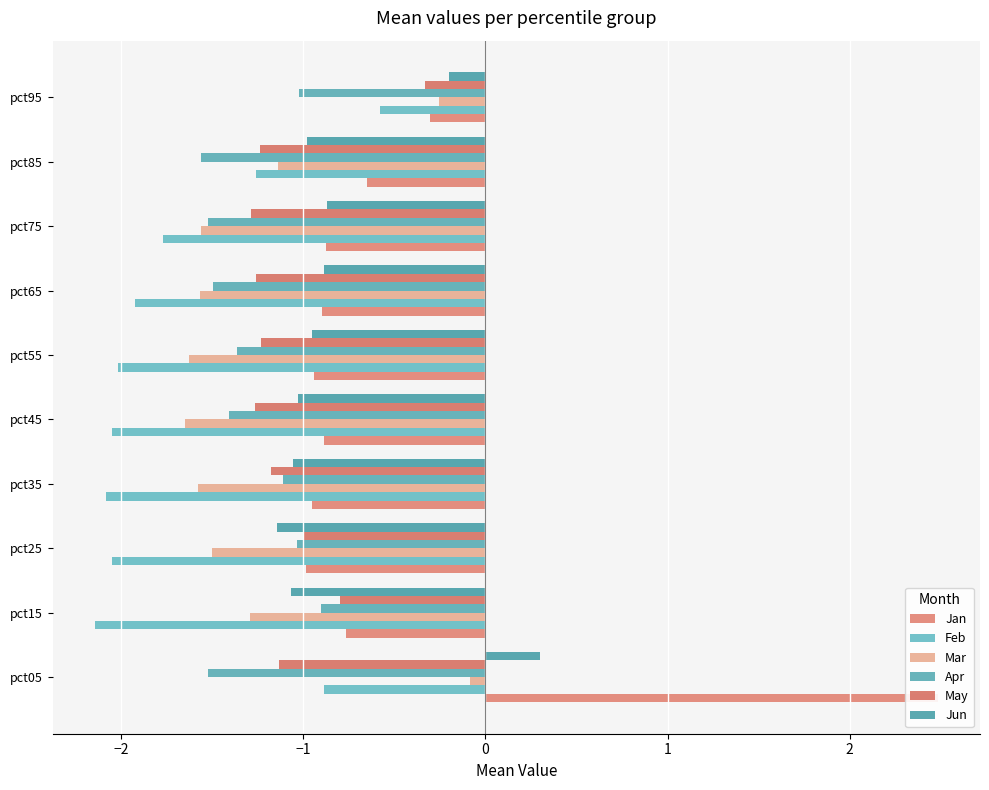

Which series has the largest total across all categories?

Jan